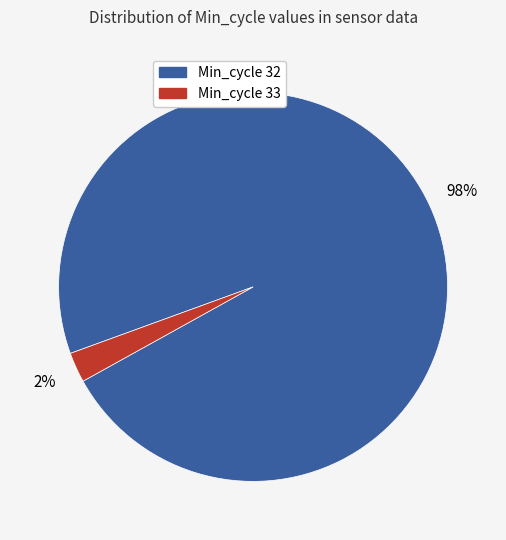

To the nearest percent, what is the average slice percentage?

50%